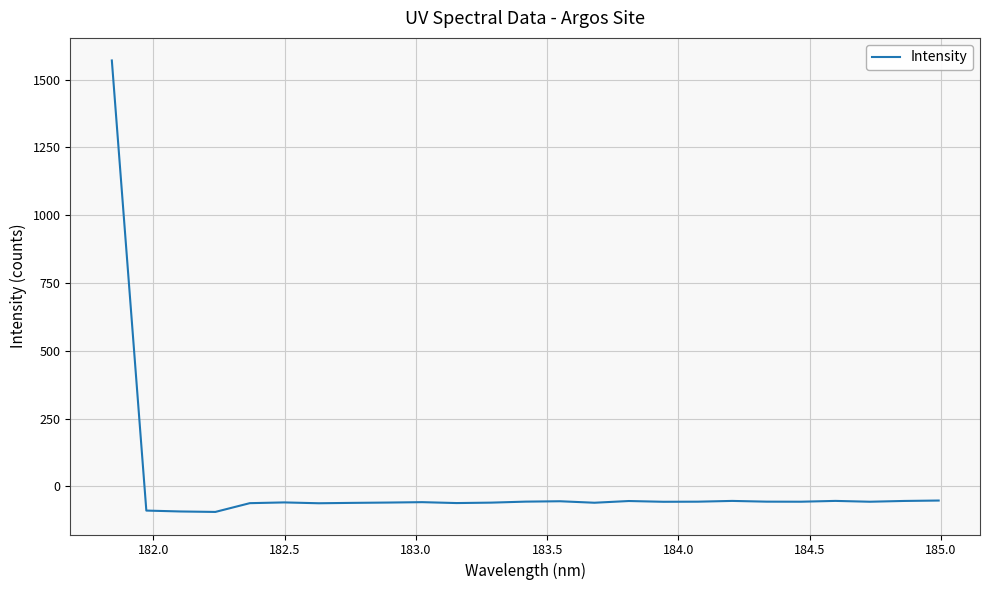

What is the difference between the maximum and minimum values?

1664.9